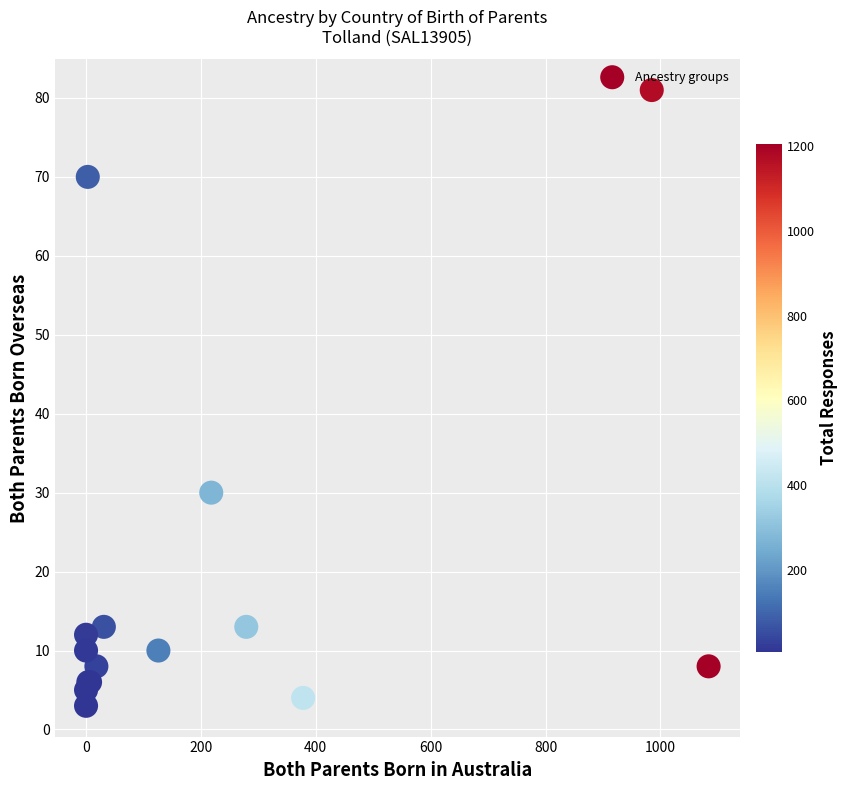

What Y value in the scatter plot is closest to 42?

30